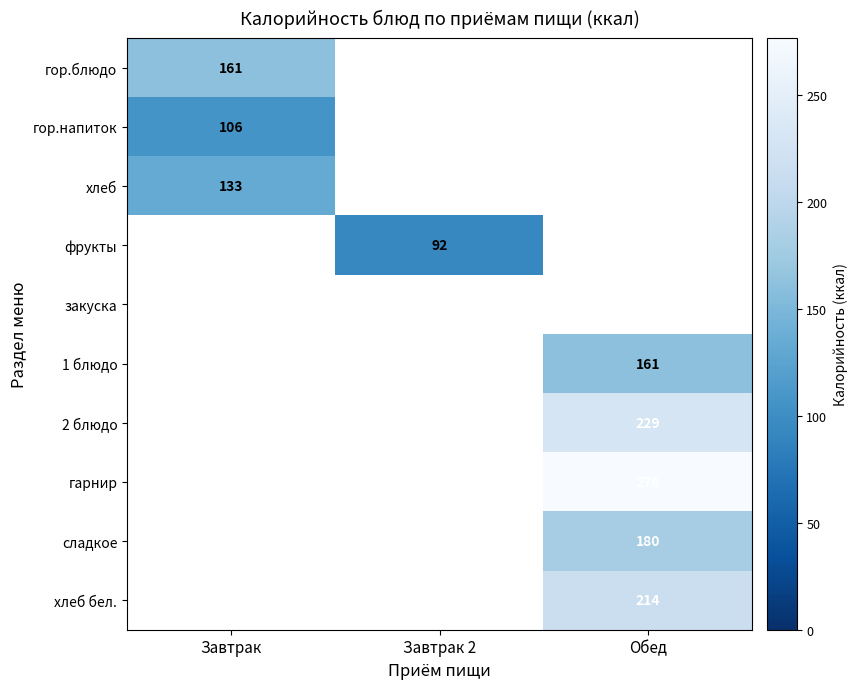

Is it true that 2 блюдо equals 229 at Обед?

True